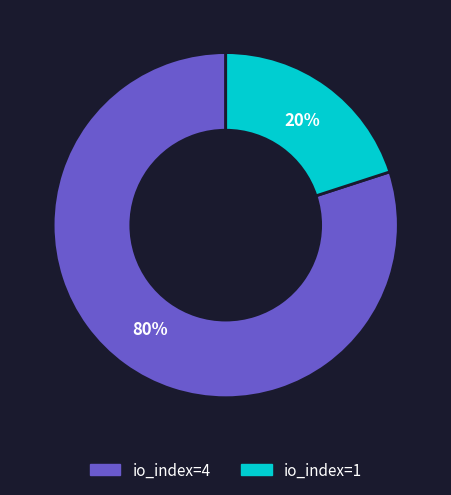

Is it true that io_index=4 is 80% of the pie?

True